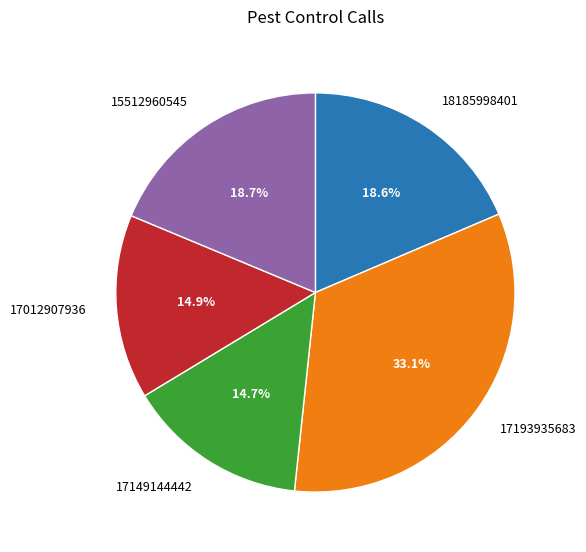

To the nearest percent, what is the difference between the 18185998401 and 17012907936 slice percentages?

4%